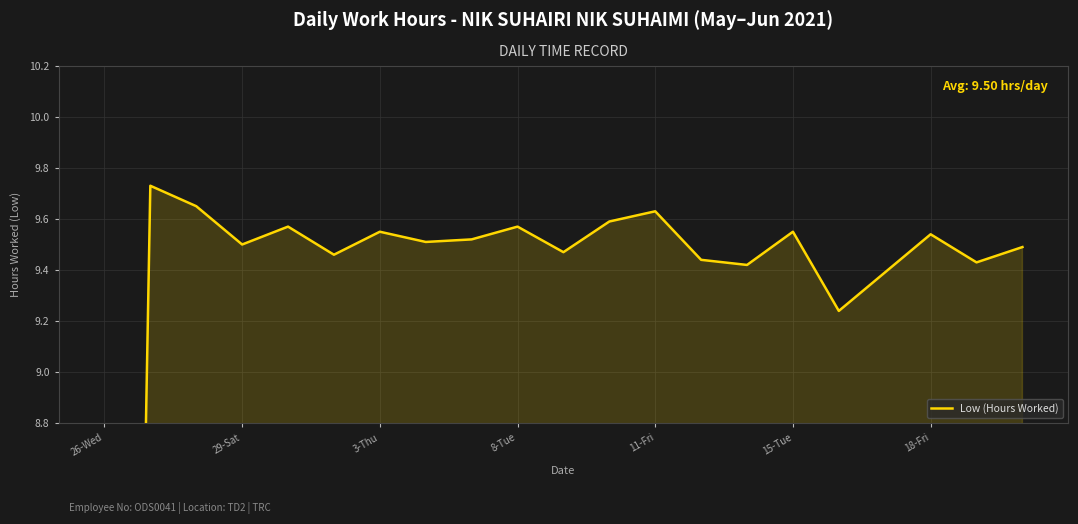

Is it true that the value at 7 is 5.5?

False